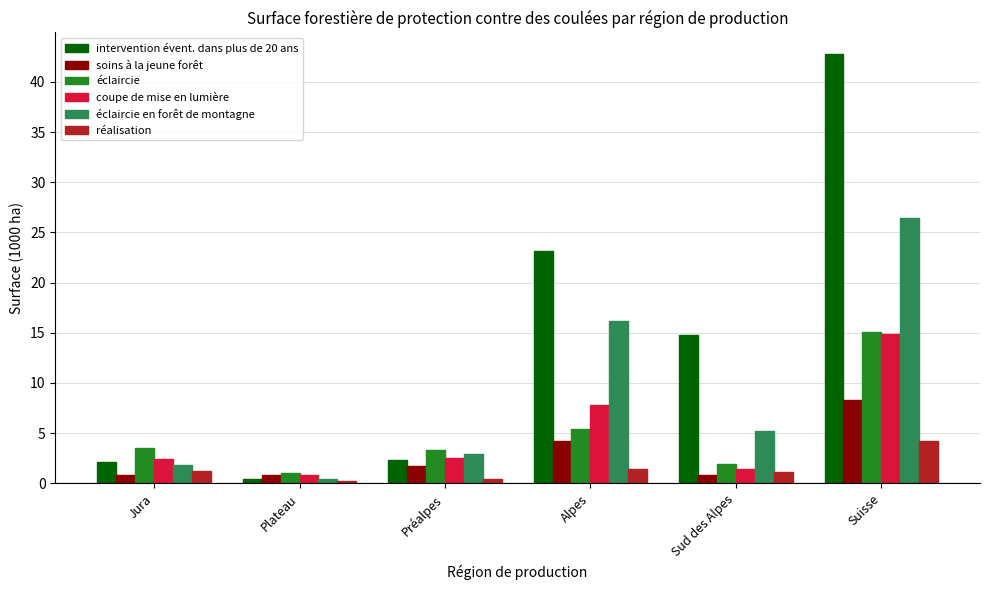

What is the sum of all réalisation values?

8.5